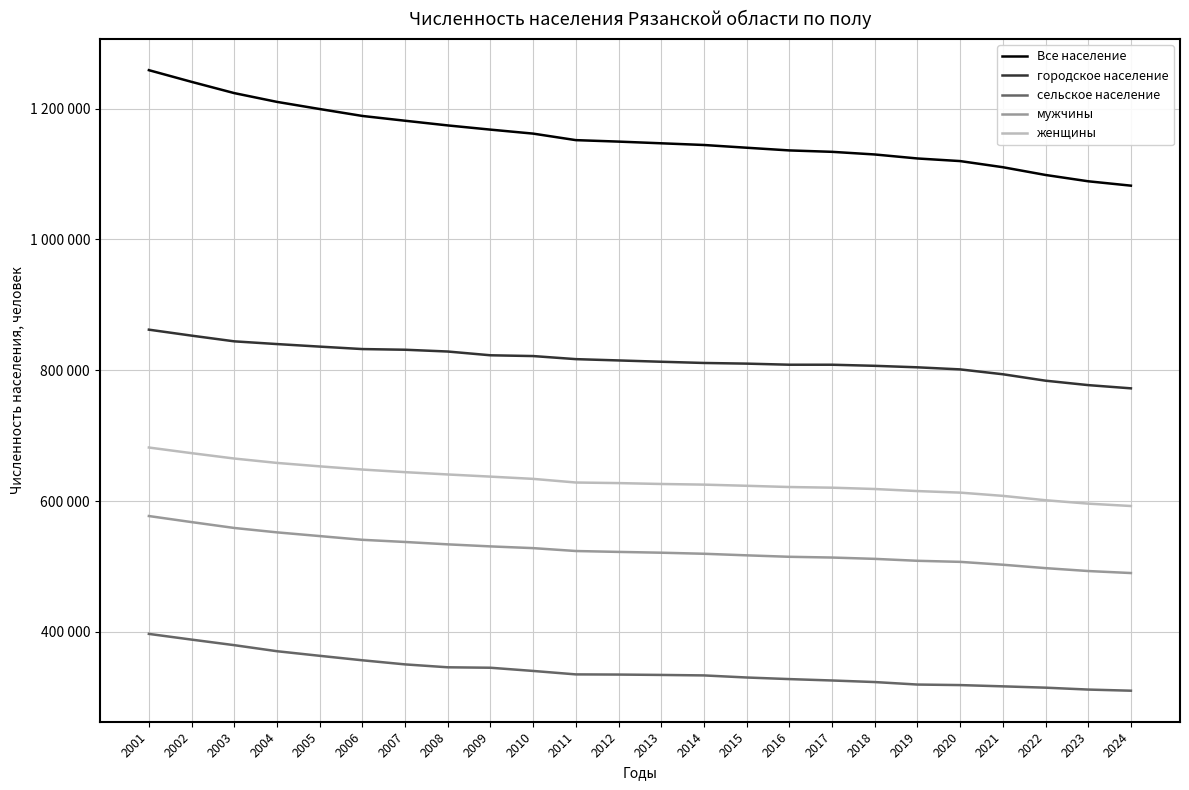

What are all the series names shown in the legend?

Все население, городское население, сельское население, мужчины, женщины